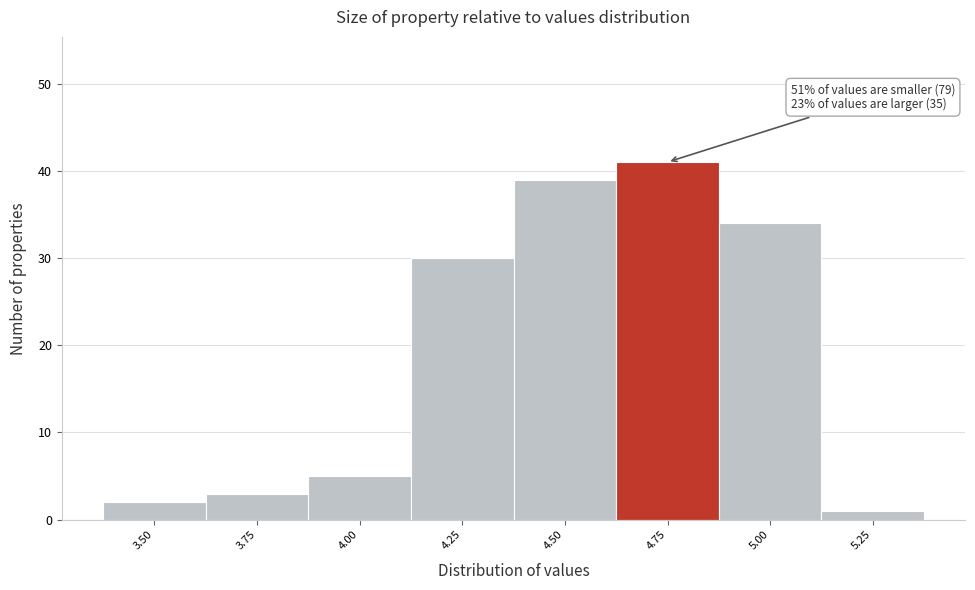

Reading left to right, list all the values displayed in this chart.

3.50=2	3.75=3	4.00=5	4.25=30	4.50=39	4.75=41	5.00=34	5.25=1